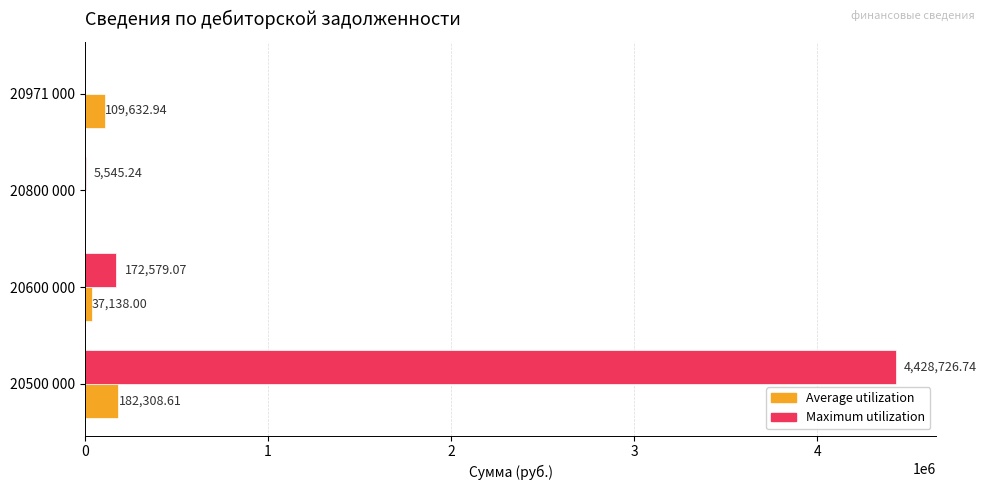

How many distinct data groups are displayed?

2